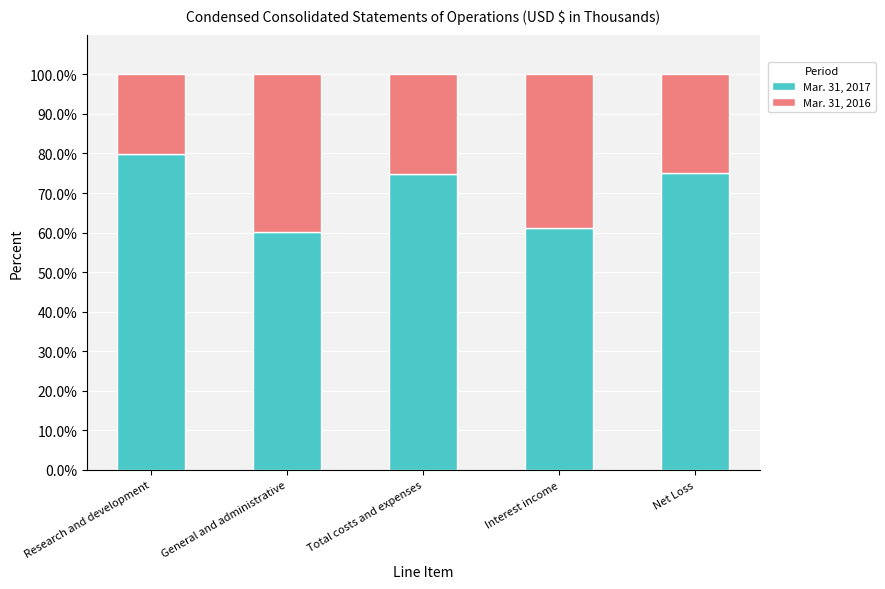

What is the sum of all Mar. 31, 2017 values?

351.0